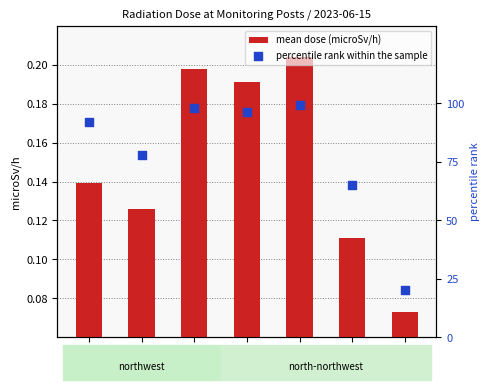

Which series reaches the maximum Y coordinate?

percentile rank within the sample